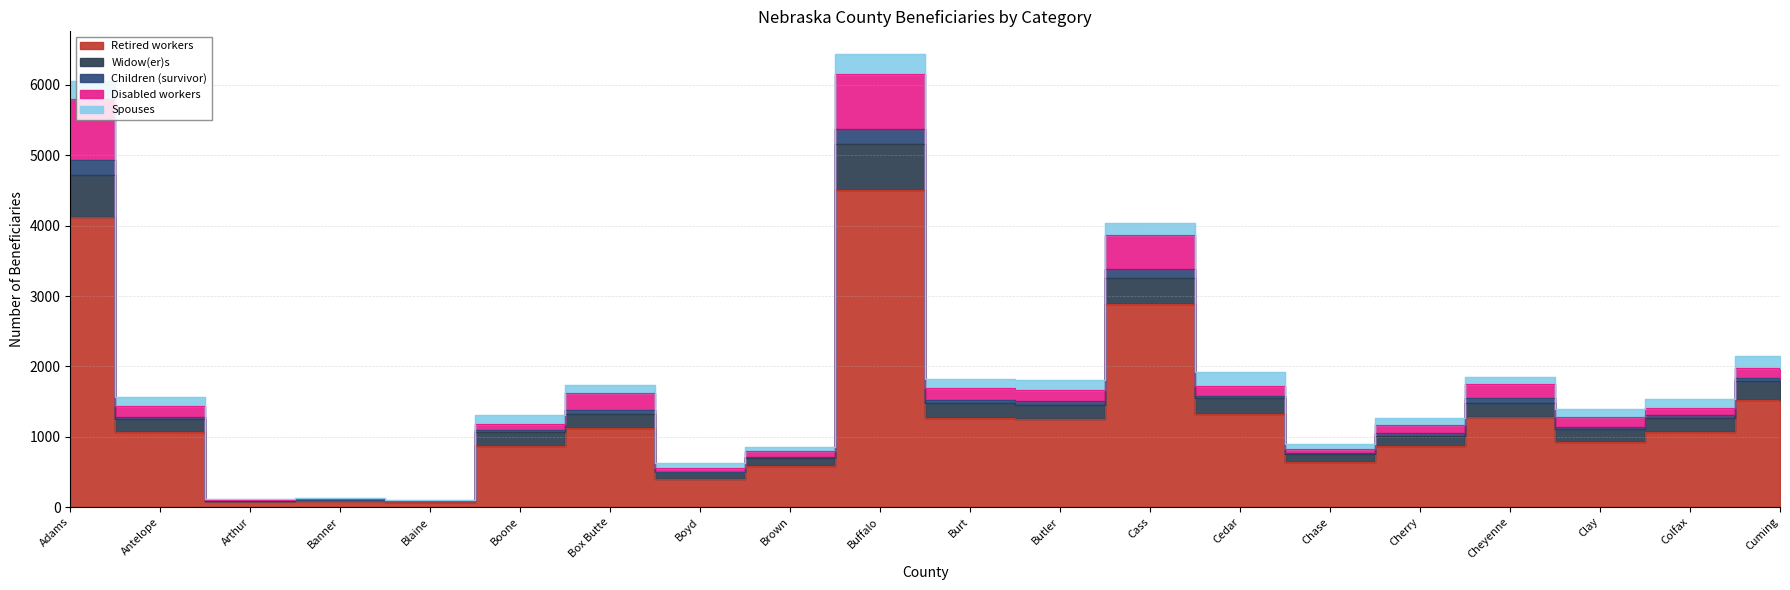

At which category is the sum across all series the highest?

Buffalo